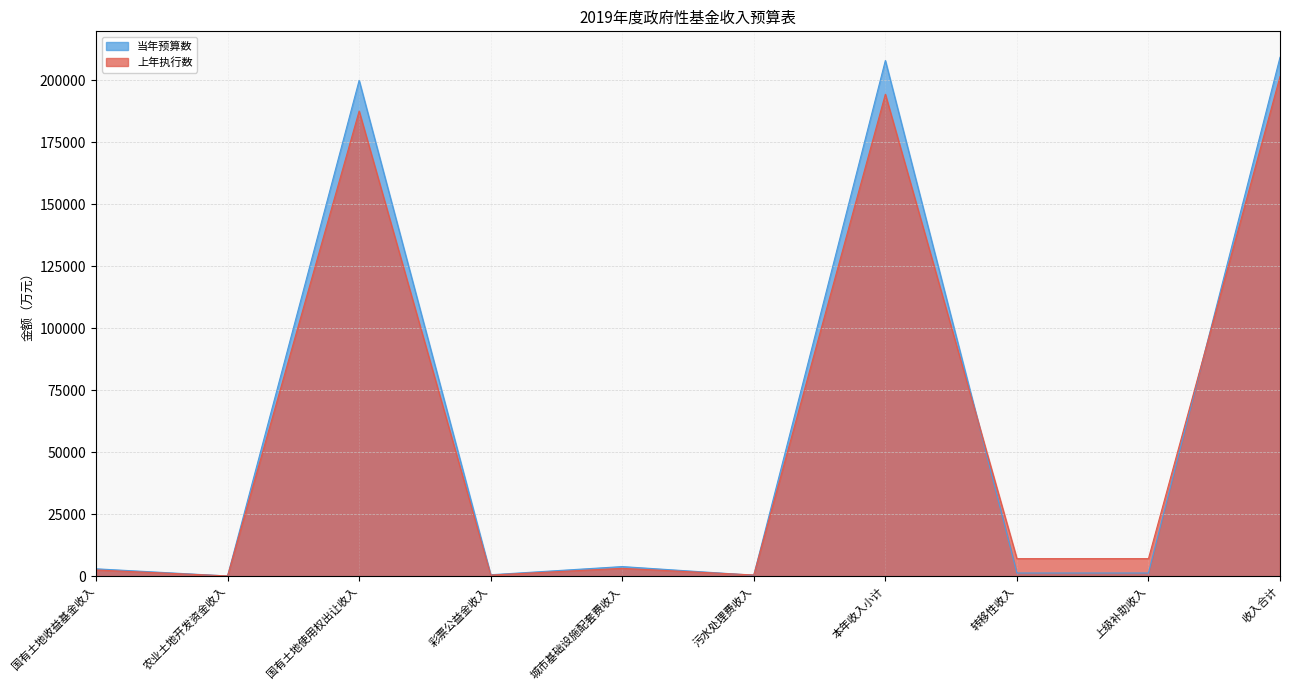

What position from the left is 城市基础设施配套费收入?

5